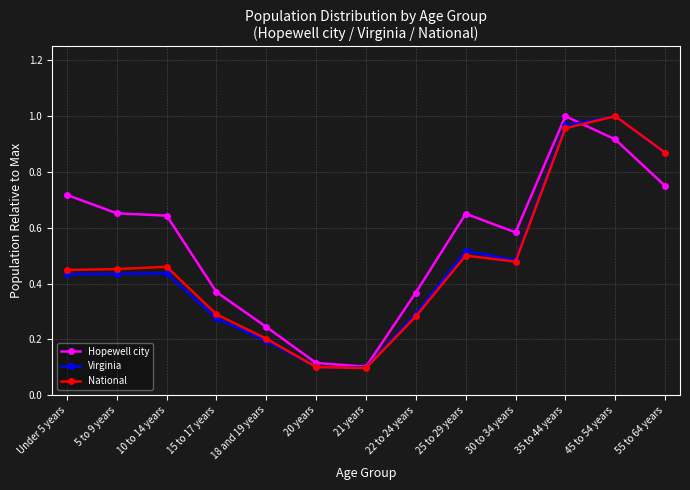

How many categories are shown in the chart?

13